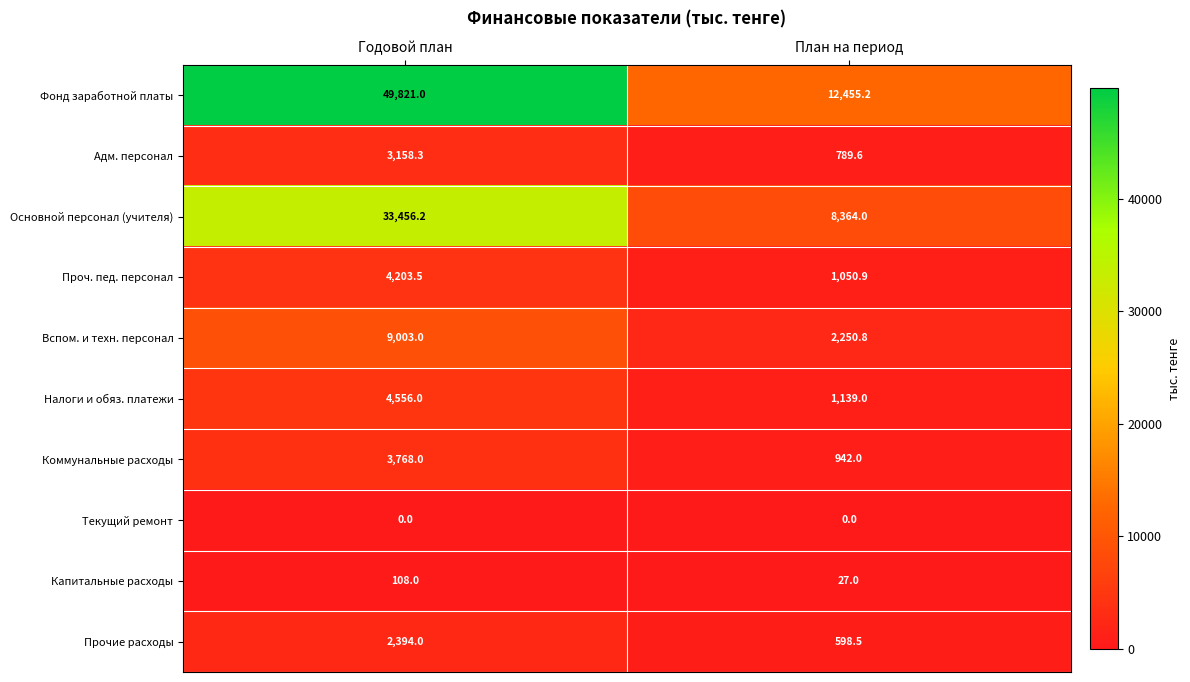

Reading left to right, transcribe all the data shown in this chart.

Фонд заработной платы: 49821.0	12455.2
Адм. персонал: 3158.3	789.6
Основной персонал (учителя): 33456.2	8364.0
Проч. пед. персонал: 4203.5	1050.9
Вспом. и техн. персонал: 9003.0	2250.8
Налоги и обяз. платежи: 4556.0	1139.0
Коммунальные расходы: 3768.0	942.0
Текущий ремонт: 0.0	0.0
Капитальные расходы: 108.0	27.0
Прочие расходы: 2394.0	598.5